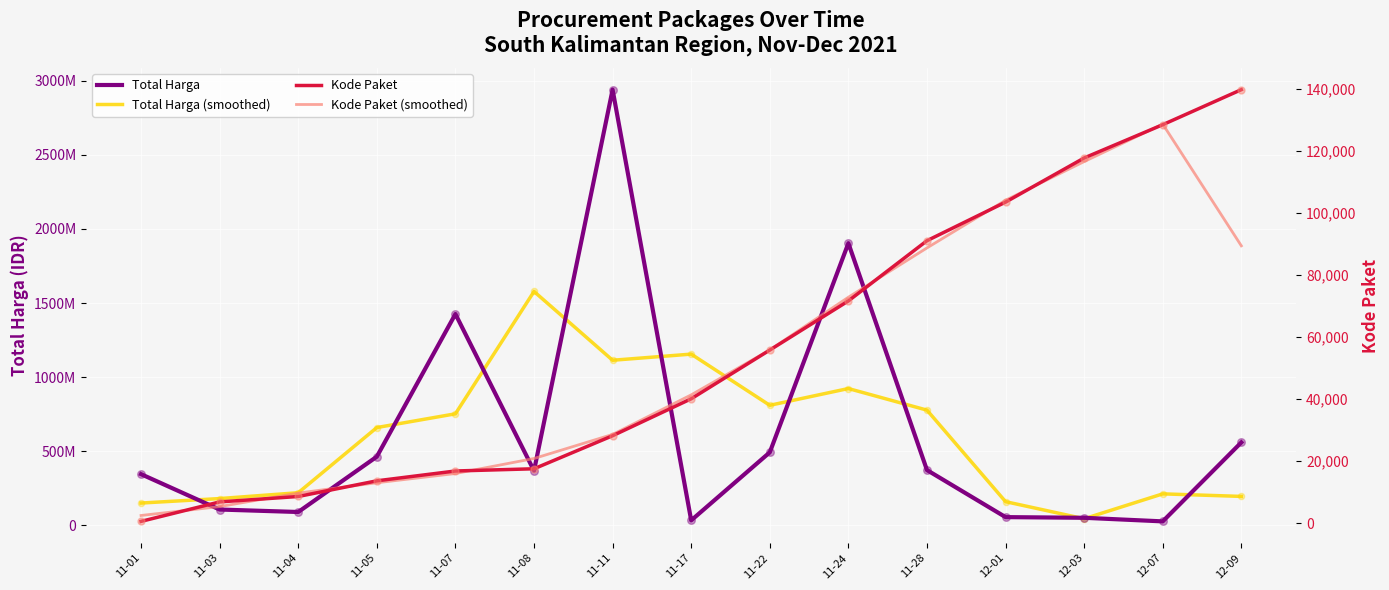

Which series has the largest total across all categories?

Total Harga